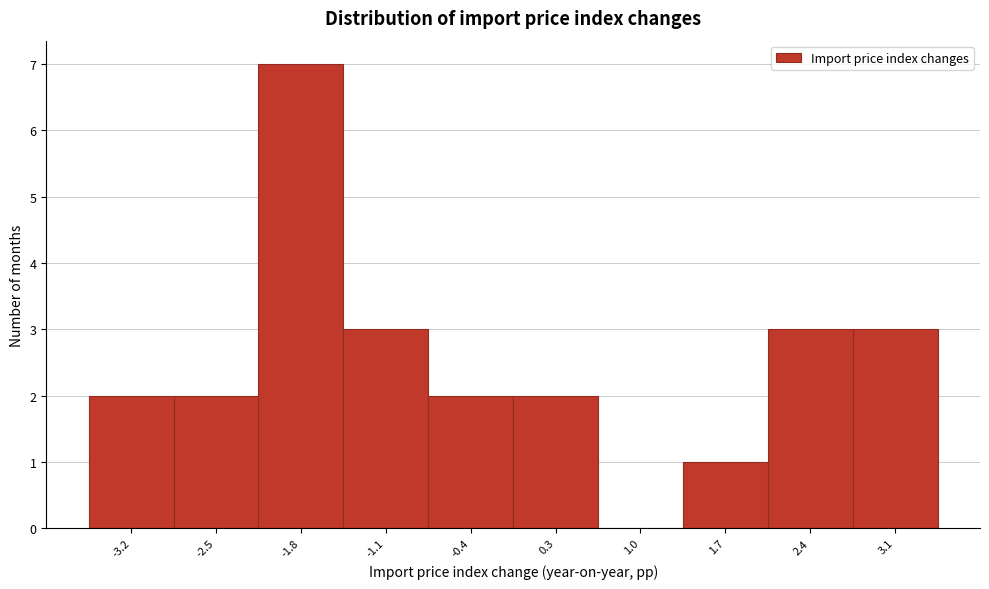

Reading left to right, what are all the values shown in this chart?

-3.2=2	-2.5=2	-1.8=7	-1.1=3	-0.4=2	0.3=2	1.0=0	1.7=1	2.4=3	3.1=3